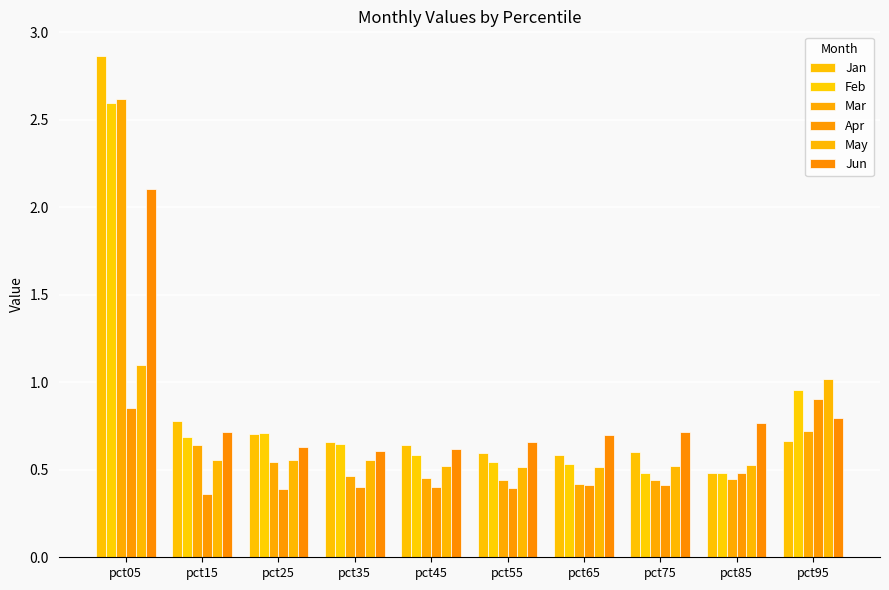

Does the chart contain stacked bars?

No